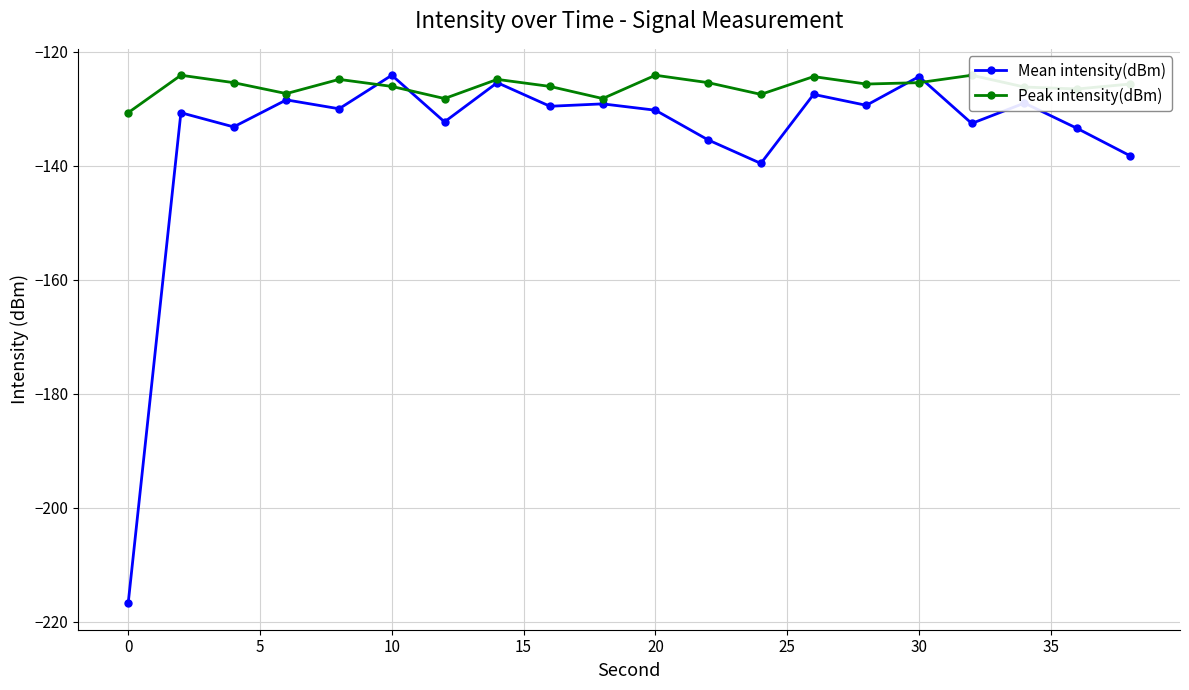

True or false: Mean intensity(dBm) has more than 1 interior local peaks.

True